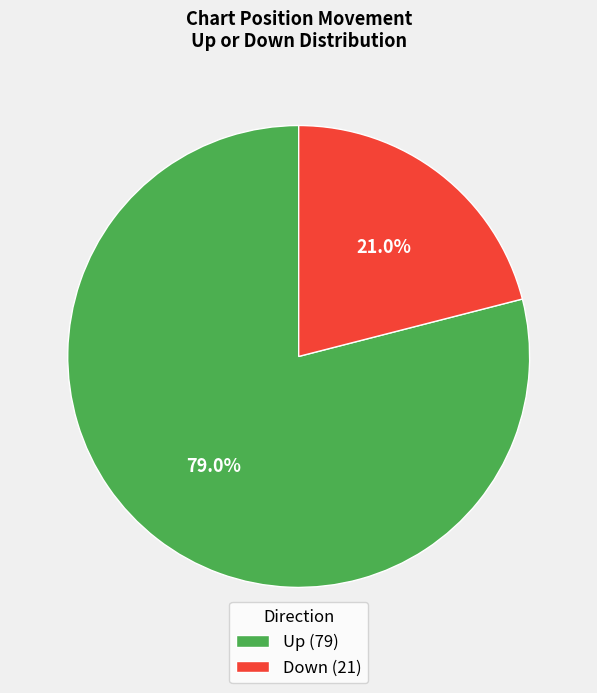

Rank the categories by value from lowest to highest.

Down, Up